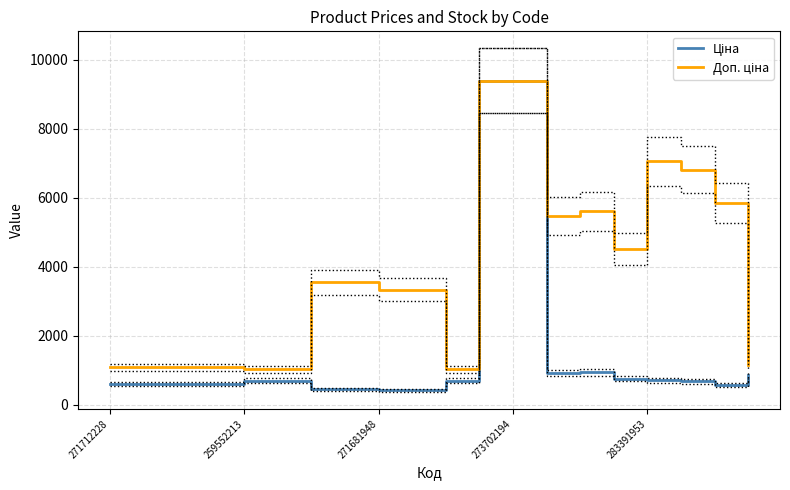

What are all the series names shown in the legend?

Ціна, Доп. ціна